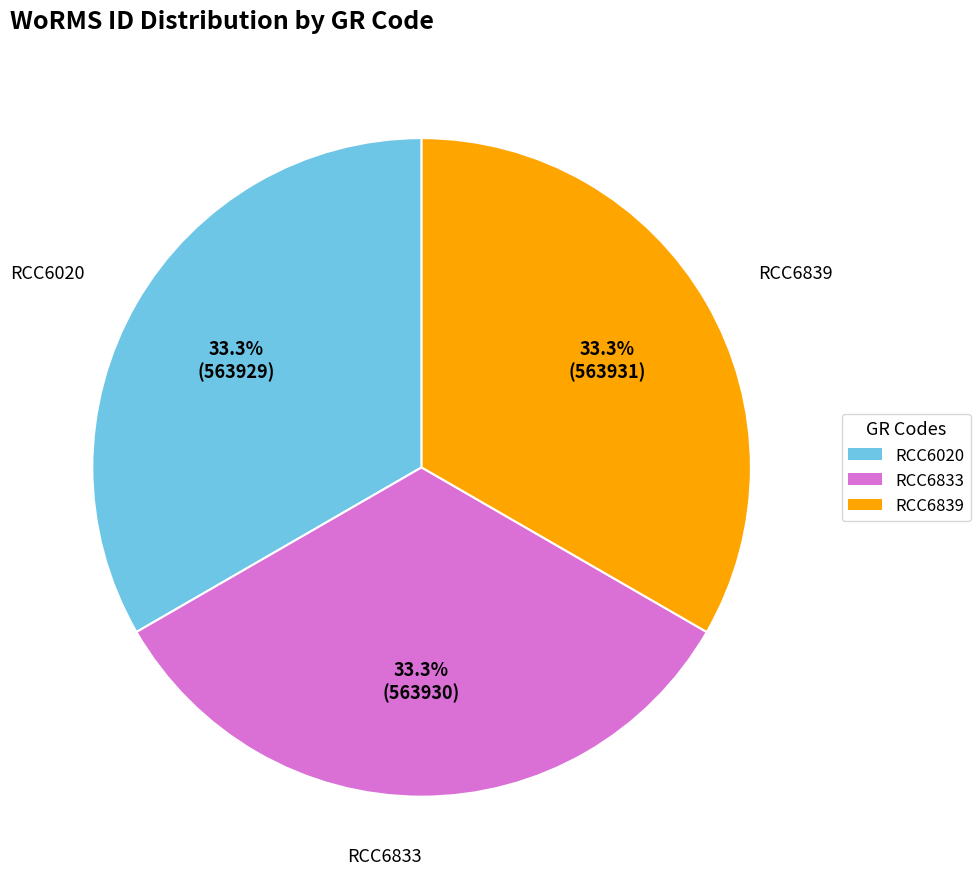

Does any single category account for the majority?

No